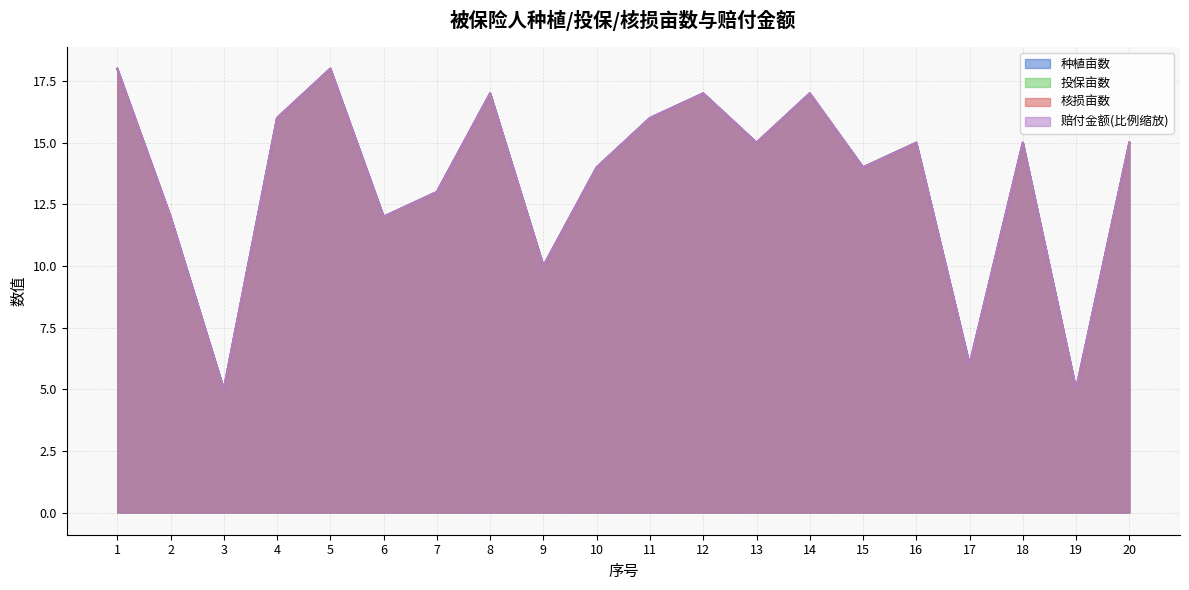

What is the lowest value of the 种植亩数 series?

5.0